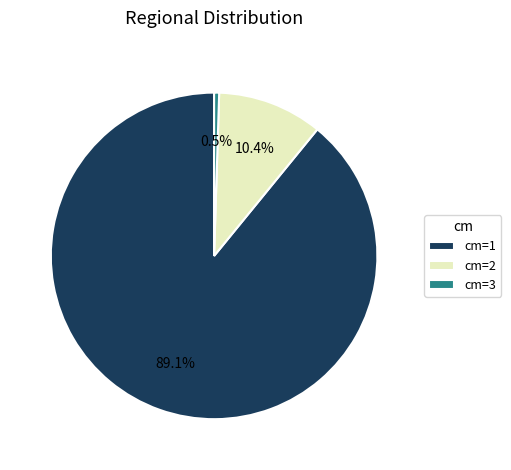

How many segments does this pie chart have?

3